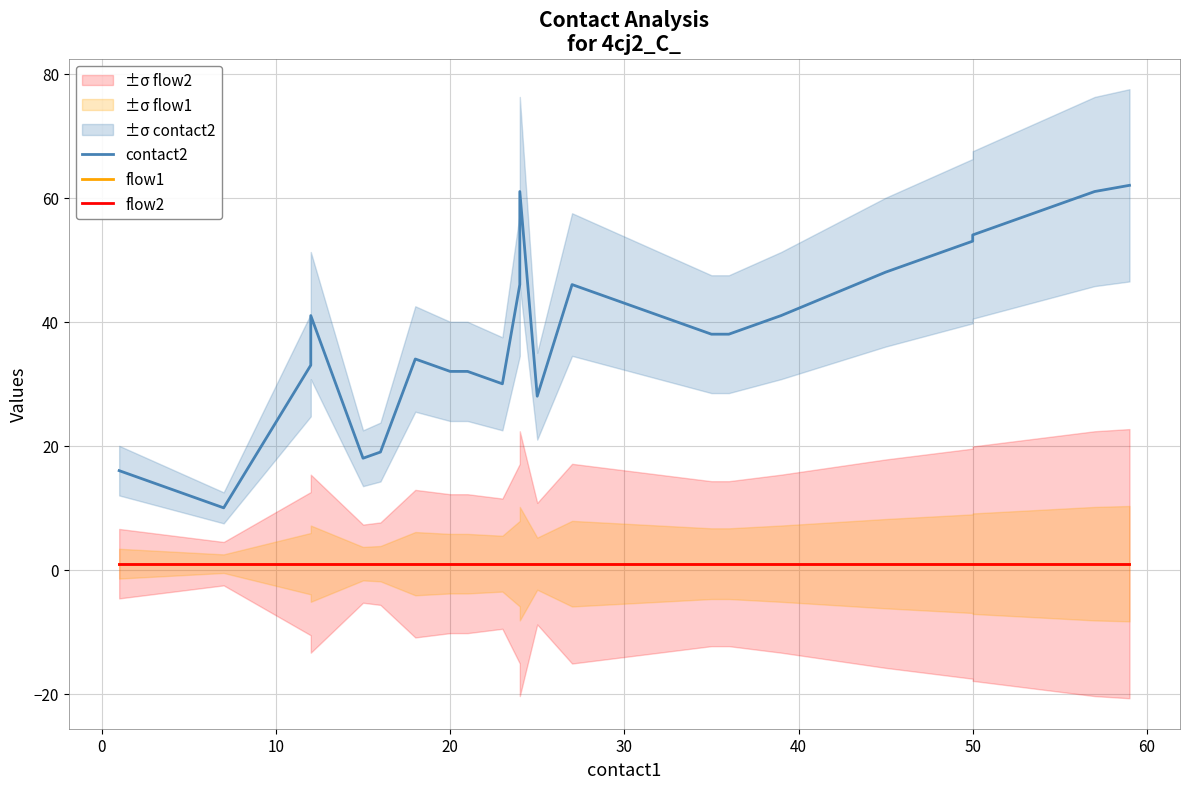

True or false: flow2 and flow1 cross at least once.

False